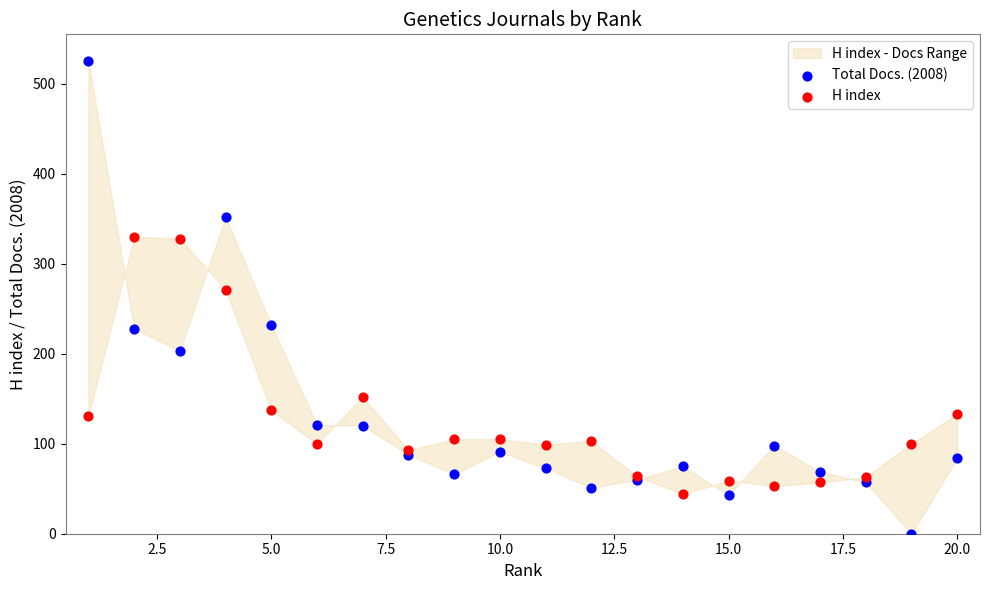

Which series has the widest spread of Y values?

Total Docs. (2008)